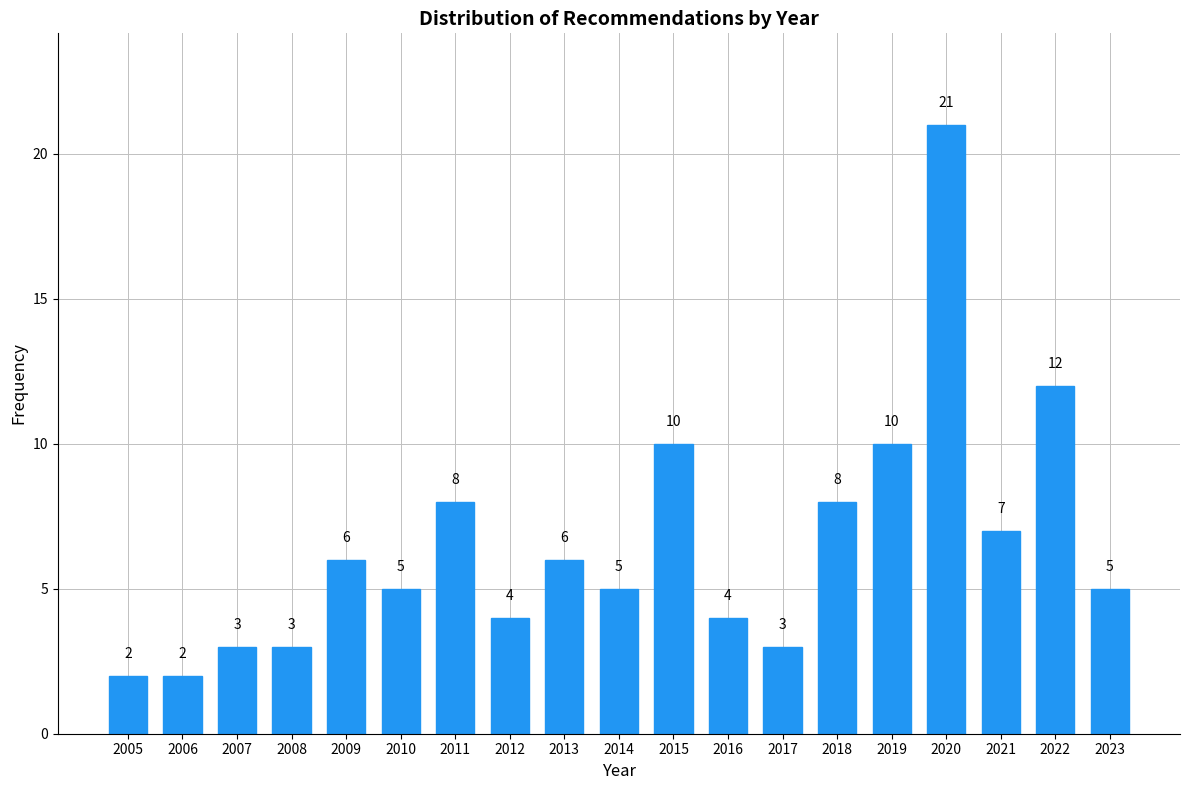

Reading left to right, list all the values displayed in this chart.

2005=2	2006=2	2007=3	2008=3	2009=6	2010=5	2011=8	2012=4	2013=6	2014=5	2015=10	2016=4	2017=3	2018=8	2019=10	2020=21	2021=7	2022=12	2023=5